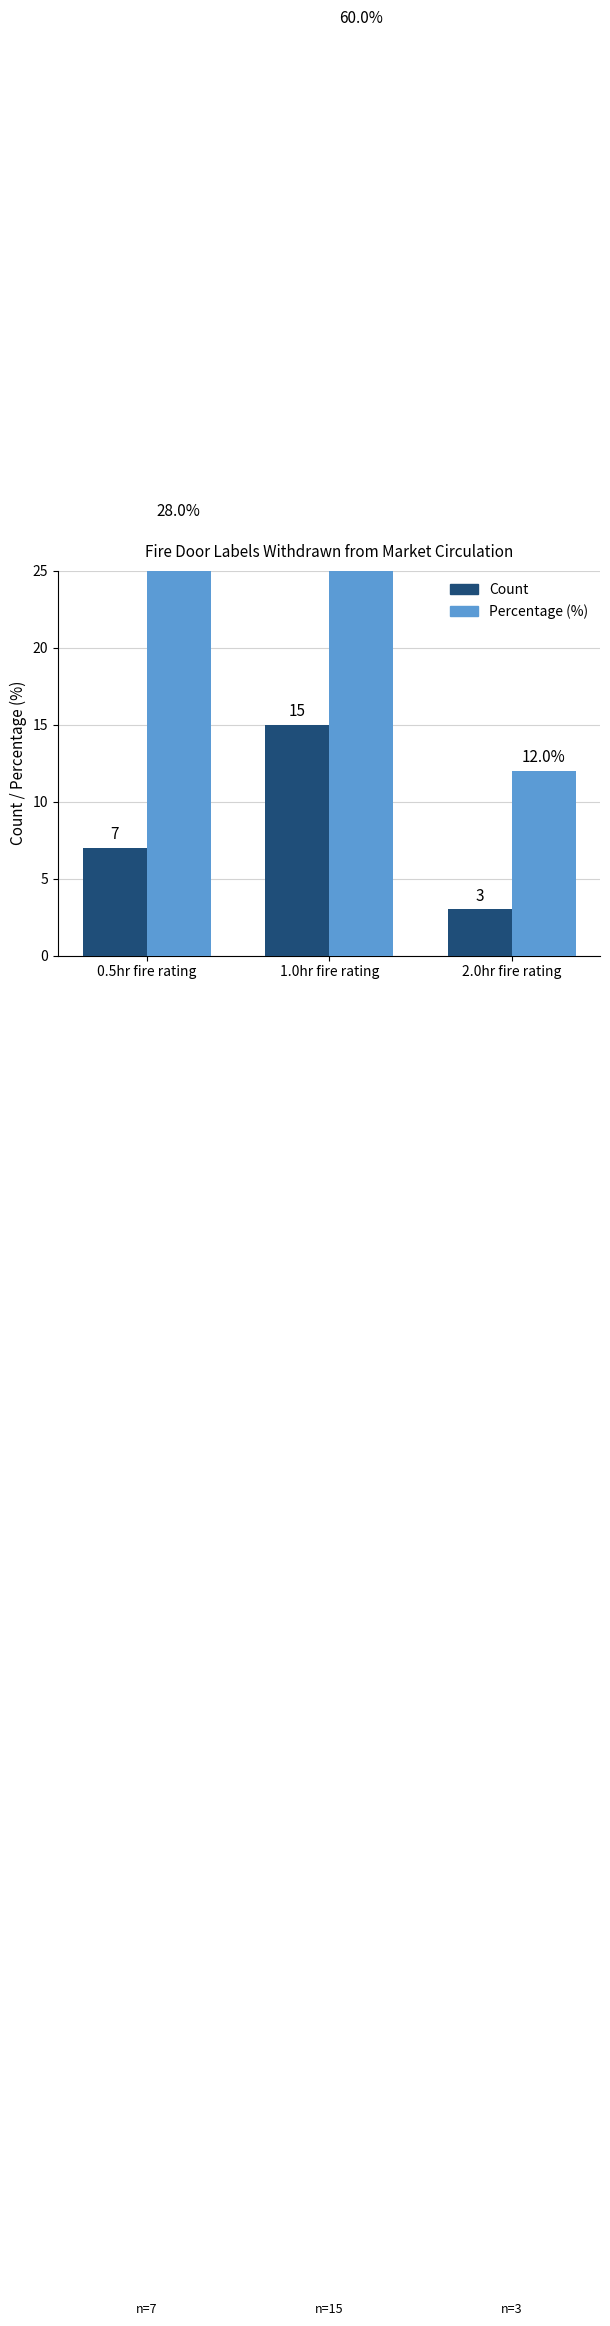

Reading left to right, list all the values displayed in this chart.

Count: 0.5hr fire rating=7.0	1.0hr fire rating=15.0	2.0hr fire rating=3.0
Percentage (%): 0.5hr fire rating=28.0	1.0hr fire rating=60.0	2.0hr fire rating=12.0